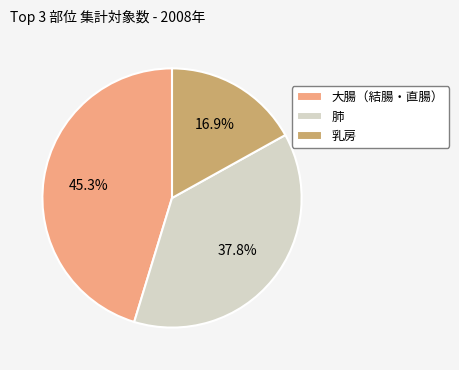

Count the number of slices in the pie.

3